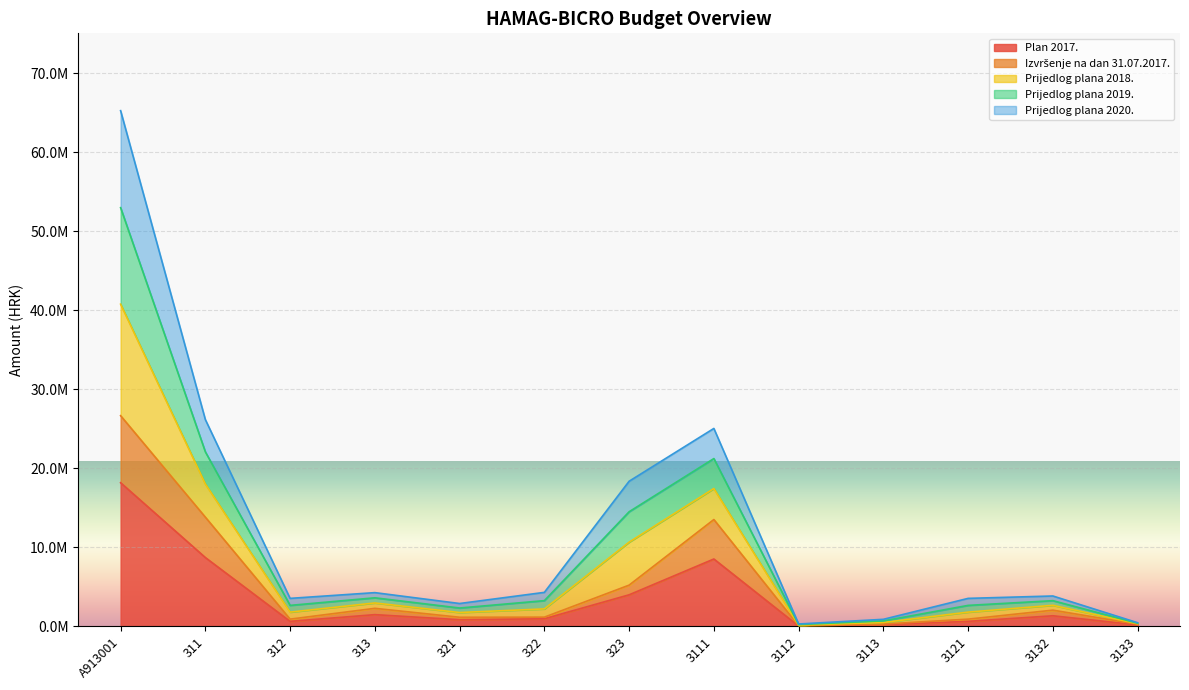

True or false: Prijedlog plana 2018. and Plan 2017. intersect in this chart.

False